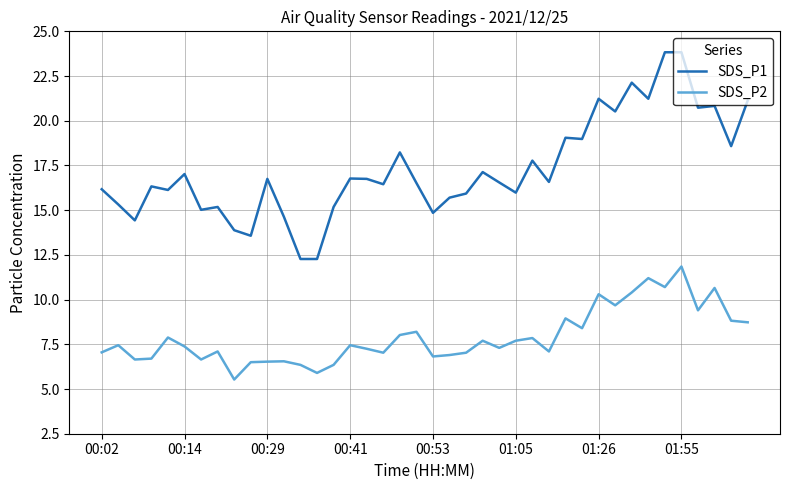

True or false: SDS_P1 and SDS_P2 intersect in this chart.

False